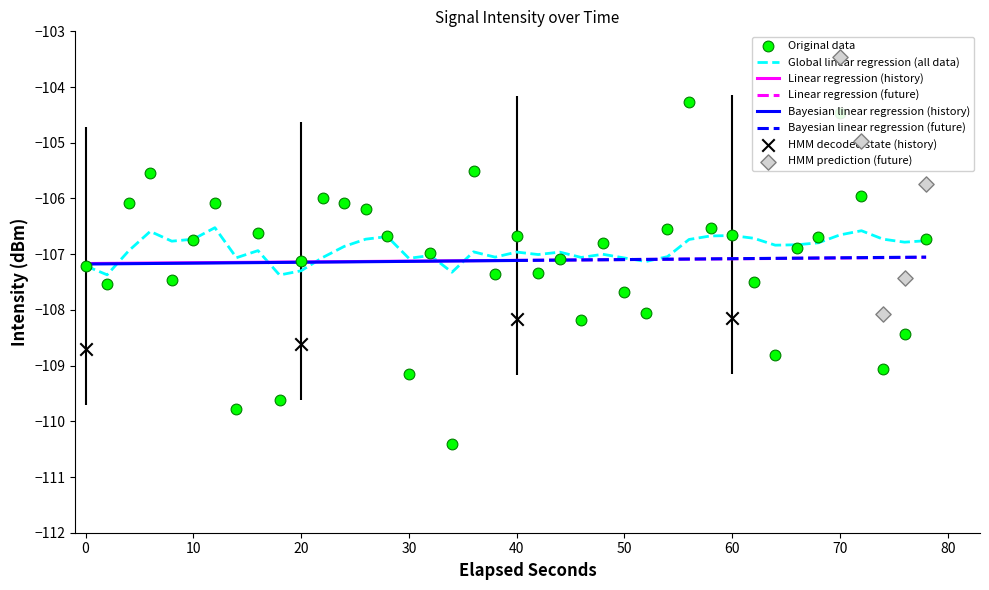

What is the highest value of the Global linear regression (all data) series?

-106.5